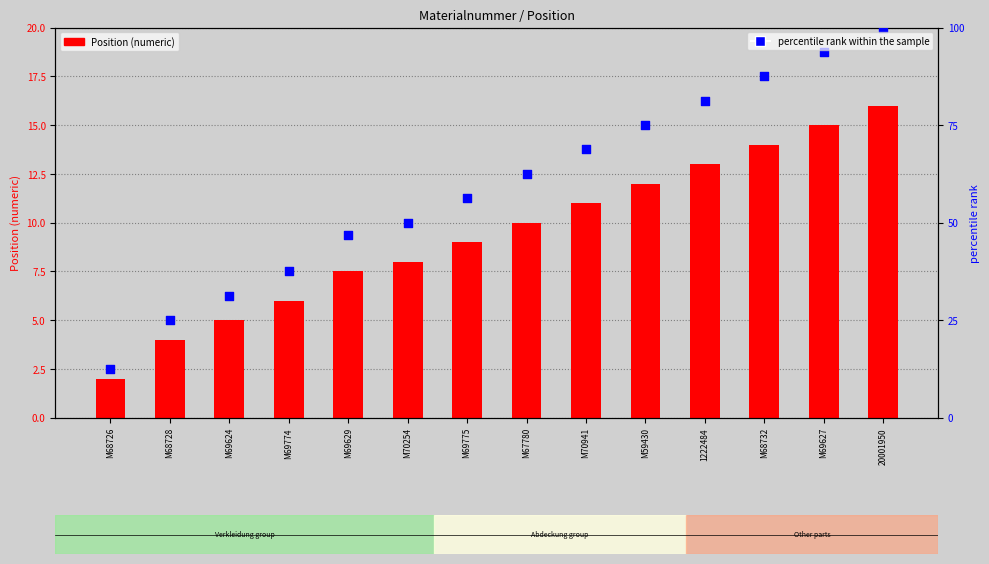

At which category is the sum across all series the highest?

20001950